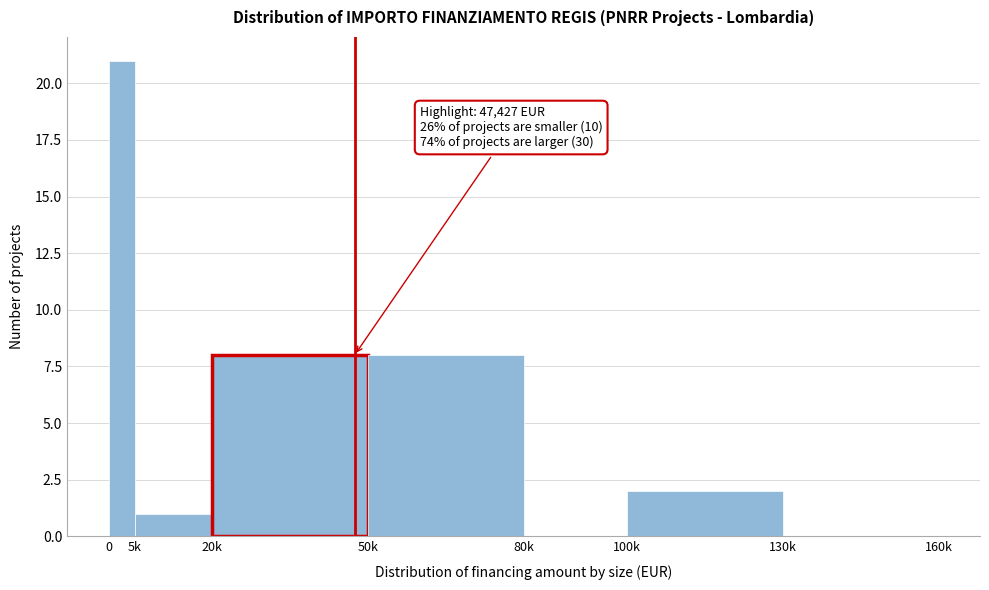

Reading right to left, transcribe all the data shown in this chart.

130k=0	100k=2	80k=0	50k=8	20k=8	5k=1	0=21